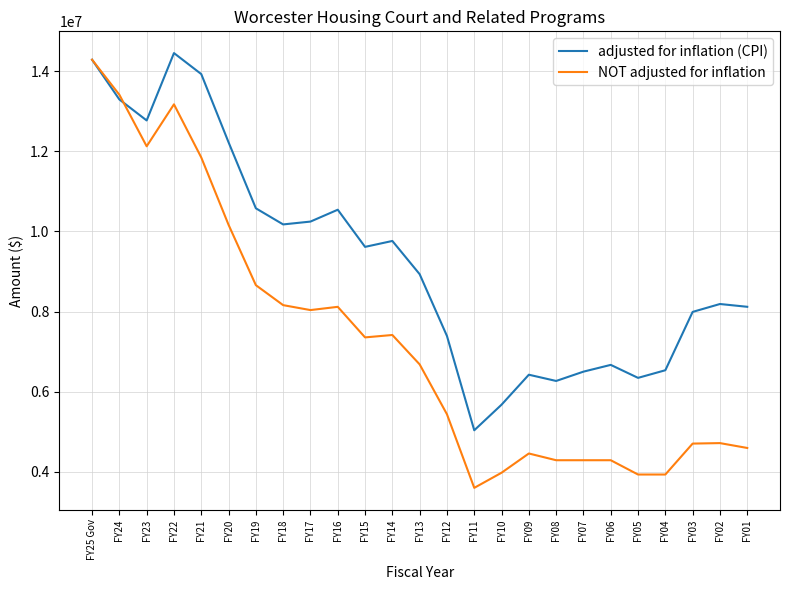

Between FY18 and FY07, which series saw the biggest shift?

NOT adjusted for inflation